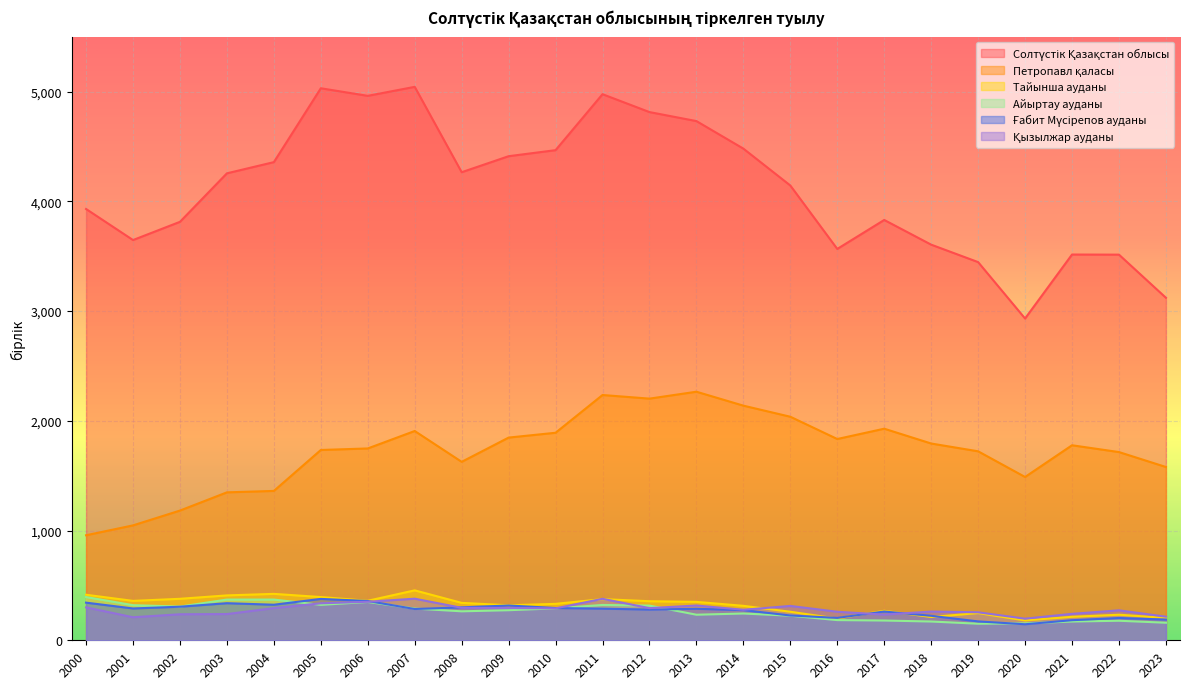

Which category has the lowest value in the Ғабит Мүсірепов ауданы series?

2020